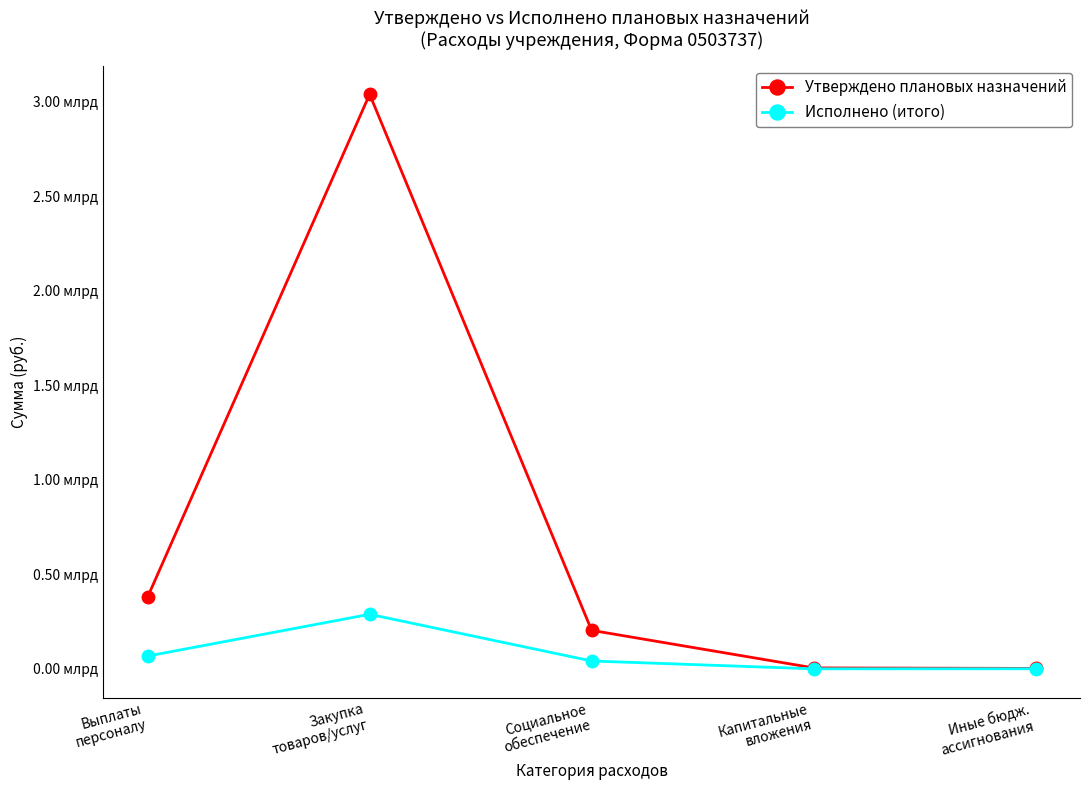

What is the label of the 4th point from the right?

Закупка
товаров/услуг